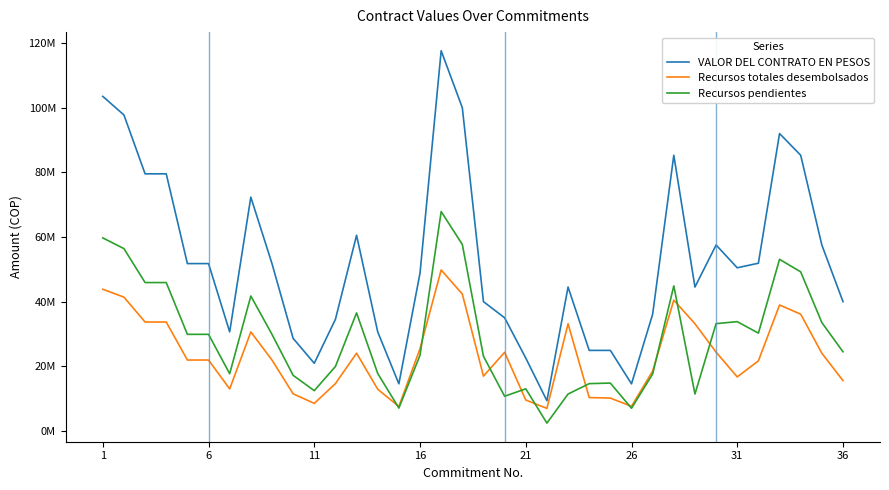

What are all the series names shown in the legend?

VALOR DEL CONTRATO EN PESOS, Recursos totales desembolsados, Recursos pendientes